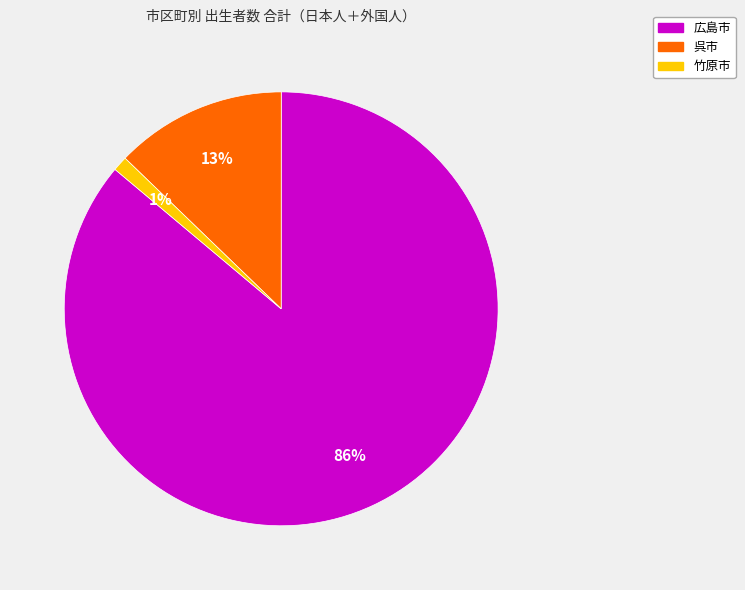

To the nearest percent, what is the average slice percentage?

33%